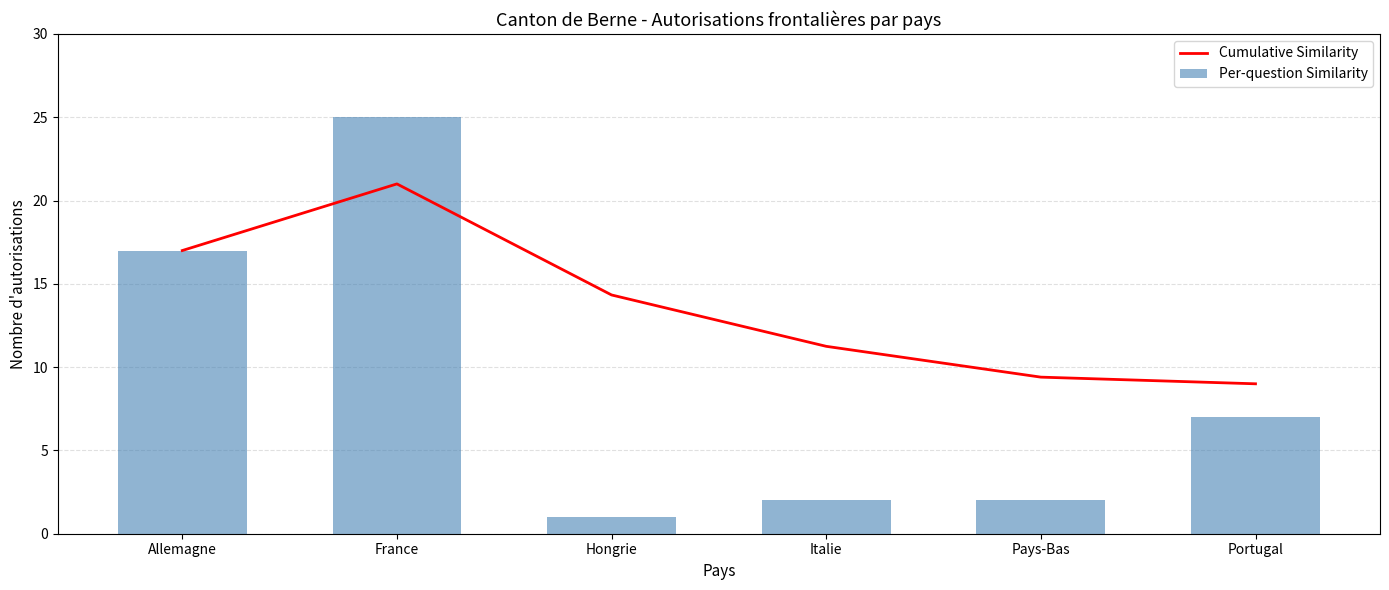

What is the sum of all Cumulative Similarity values?

82.0